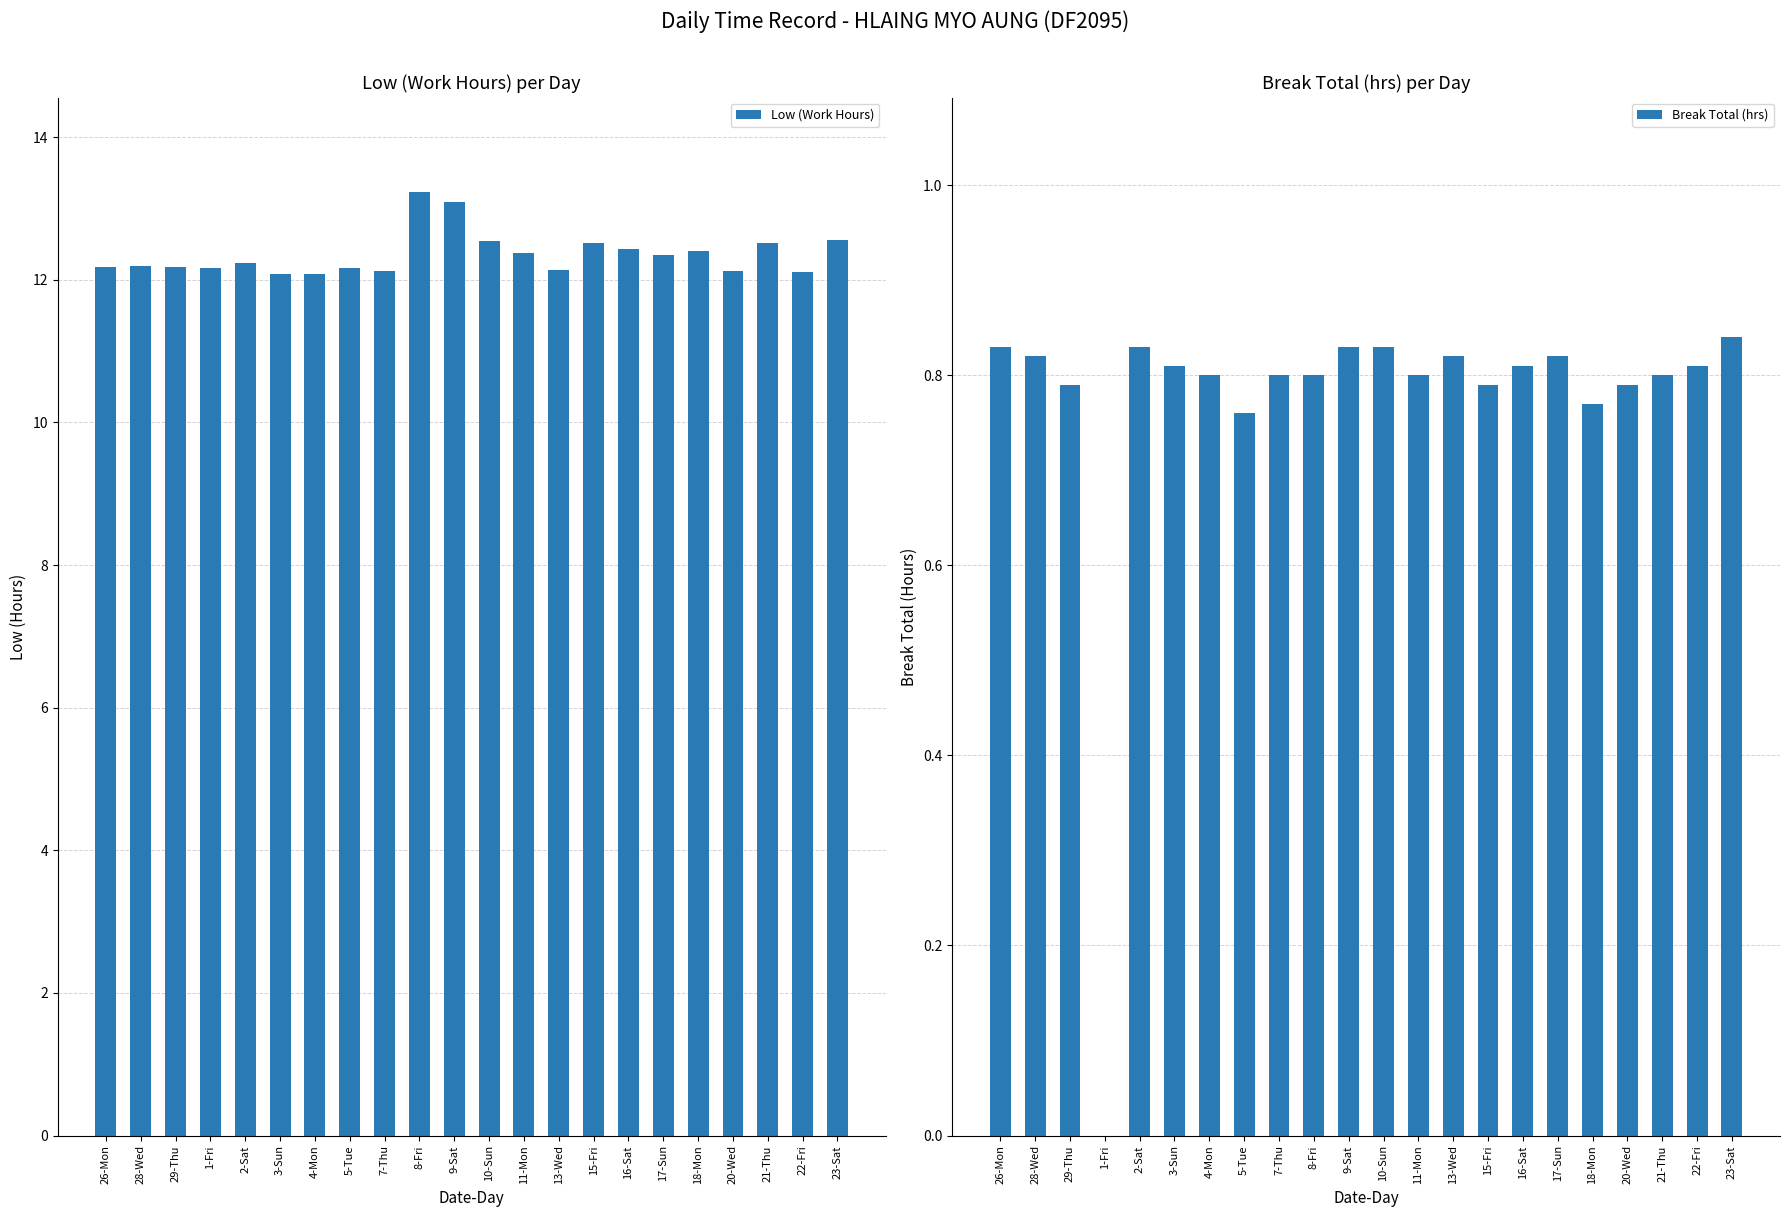

What is the total value across all series at 3-Sun?

12.9